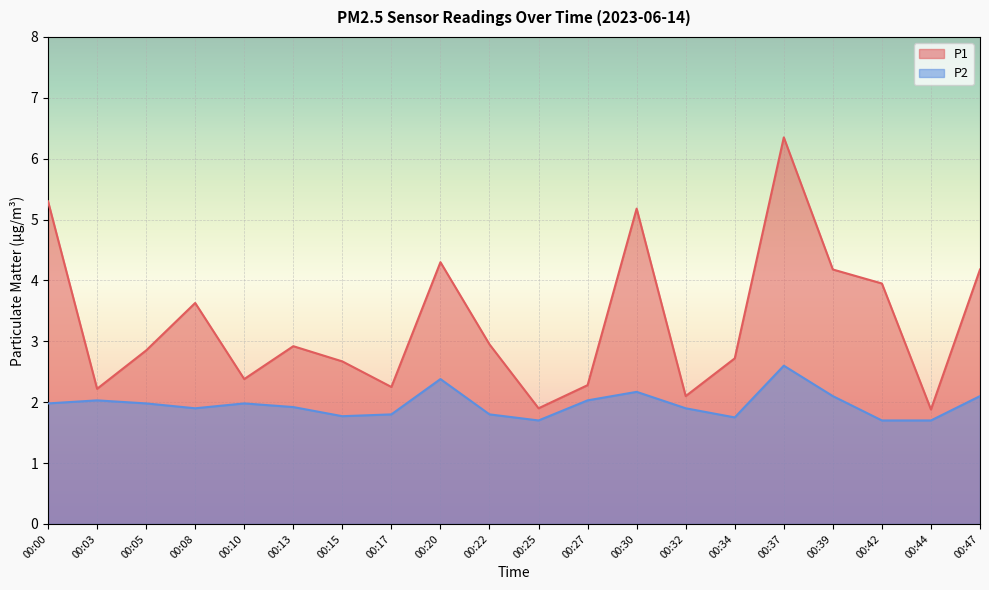

What is the difference between the second highest and second lowest values in the P2 series?

0.7